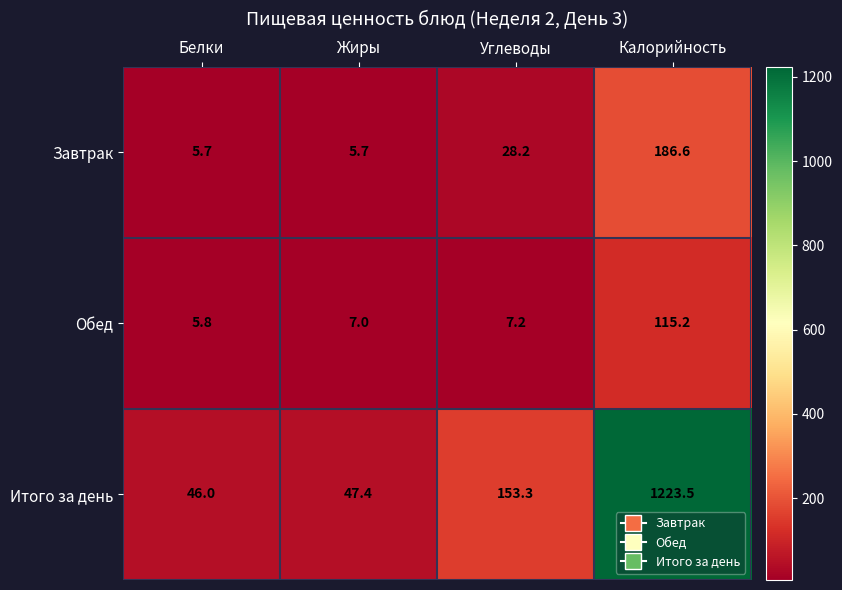

Which series has the largest total across all categories?

Итого за день